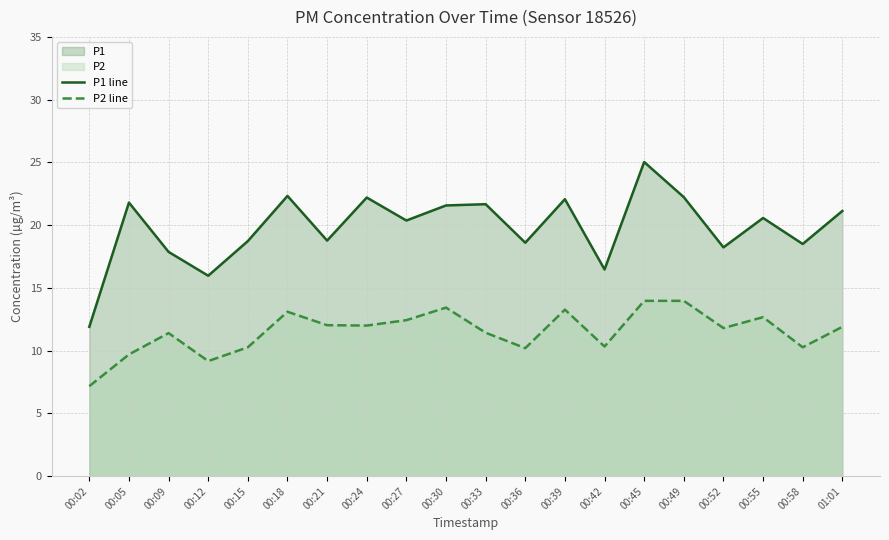

Which series changed the most between 00:05 and 00:58?

P1 line